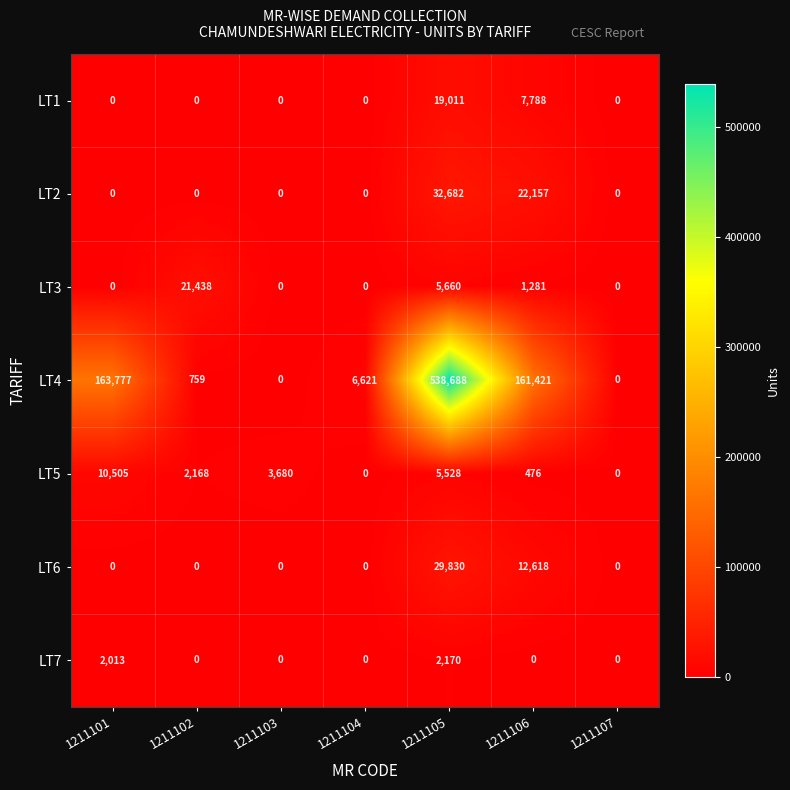

What is the average value of the LT1 series?

3828